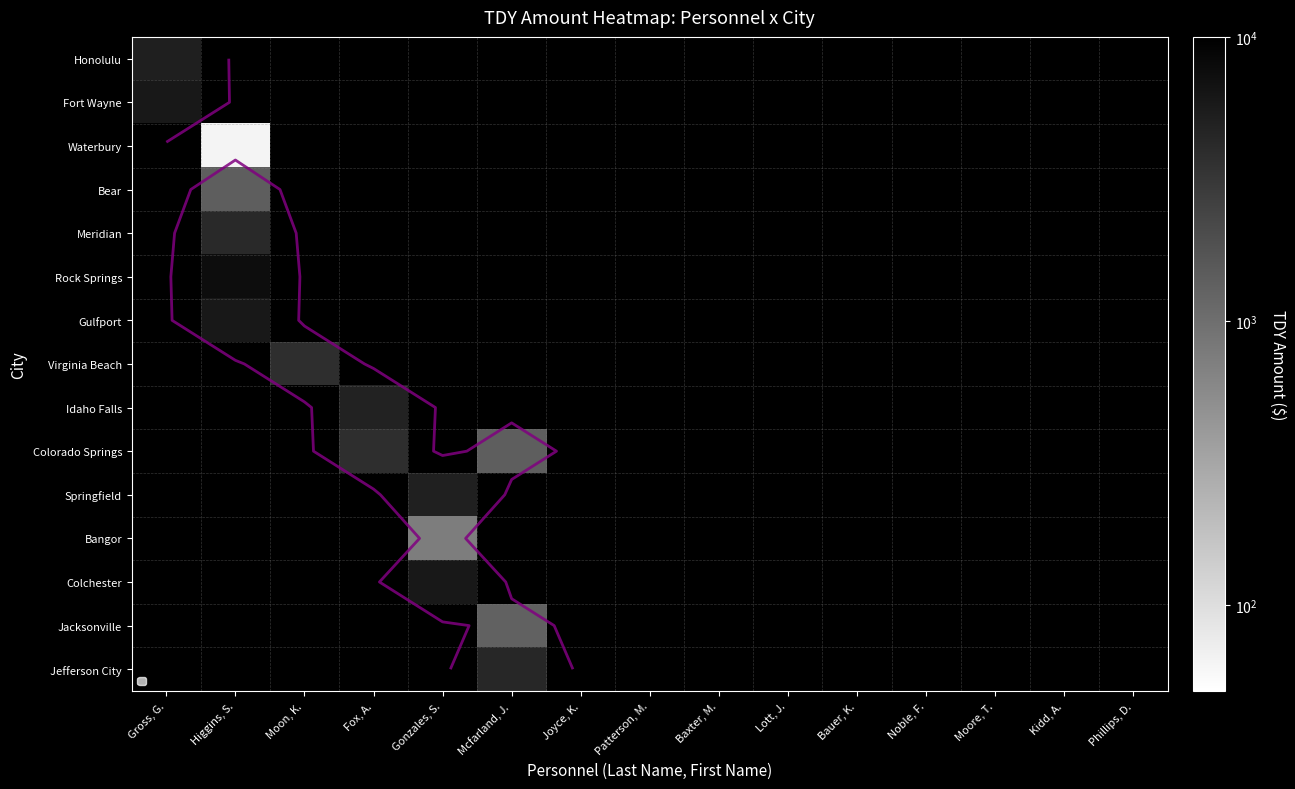

Rank the series by their maximum value, from highest to lowest.

Fort Wayne, Waterbury, Bear, Meridian, Rock Springs, Gulfport, Virginia Beach, Idaho Falls, Colorado Springs, Springfield, Bangor, Colchester, Jacksonville, Jefferson City, Honolulu